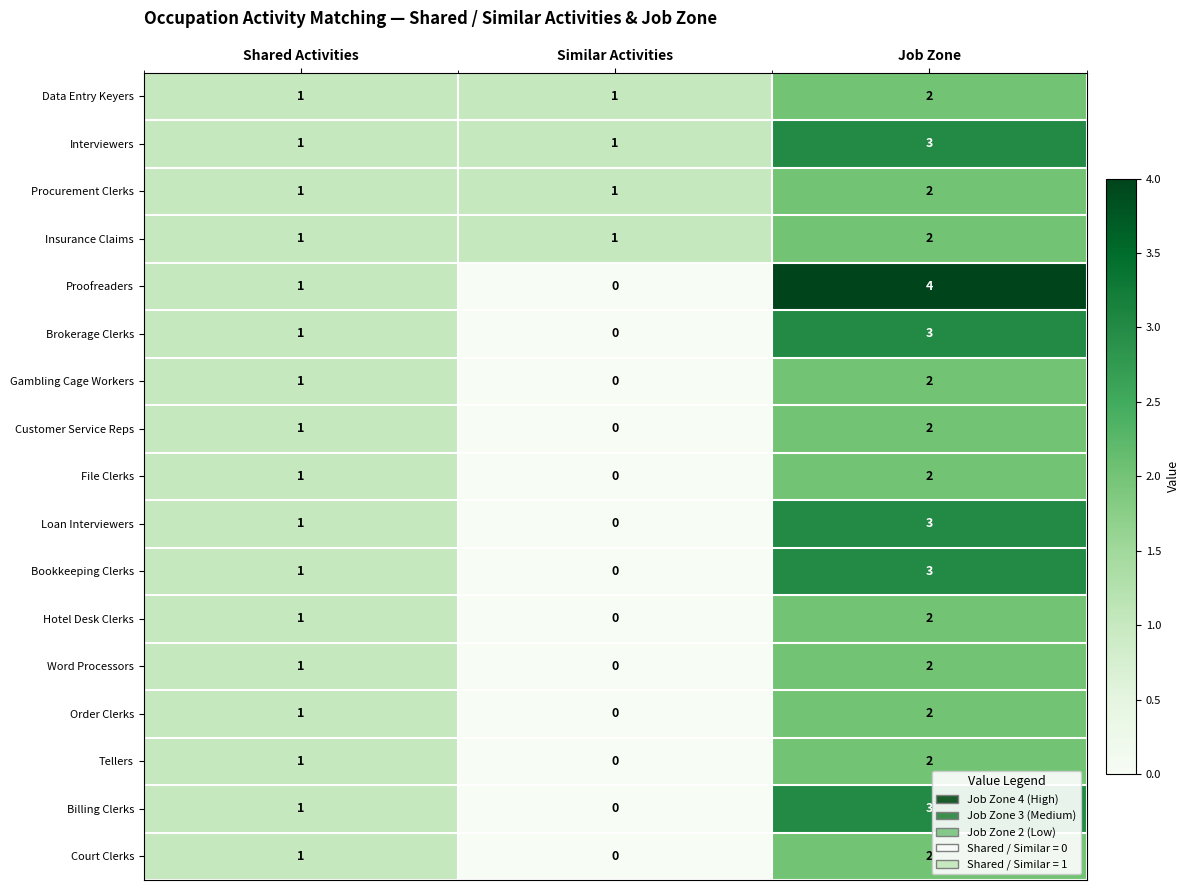

At how many categories does at least one series exceed 0?

3